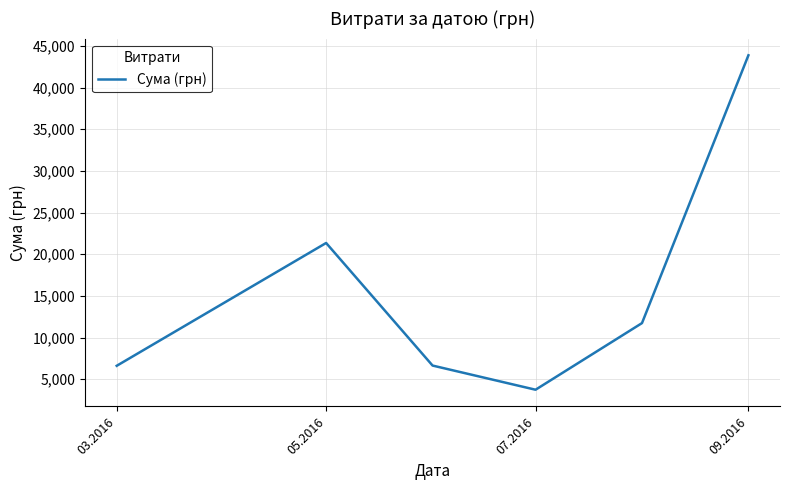

What is the average value?

15658.0